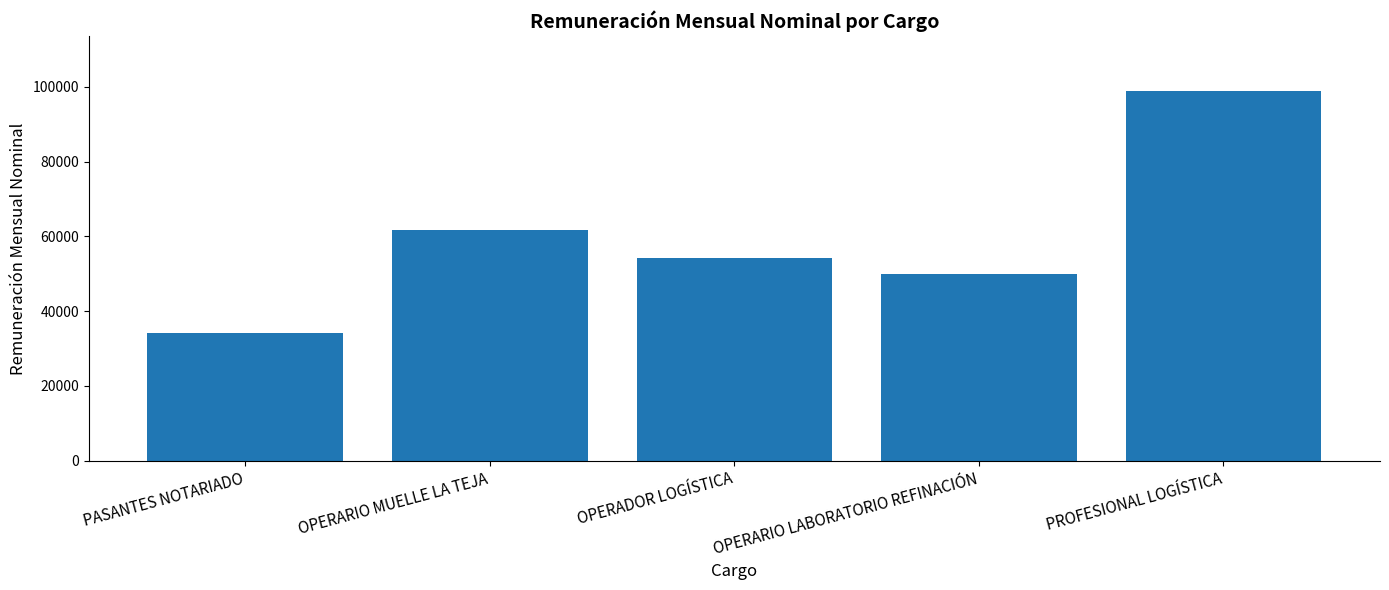

What is the value of the 5th bar from the left?

98766